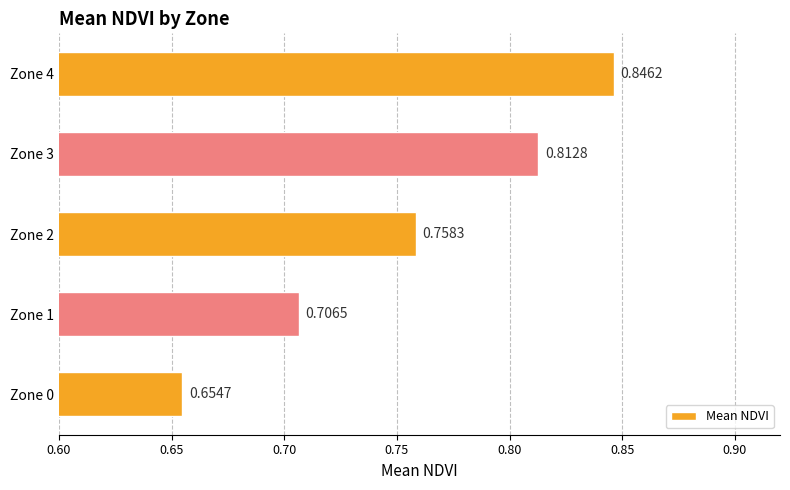

List the labels in order of value, largest first.

Zone 4, Zone 3, Zone 2, Zone 1, Zone 0